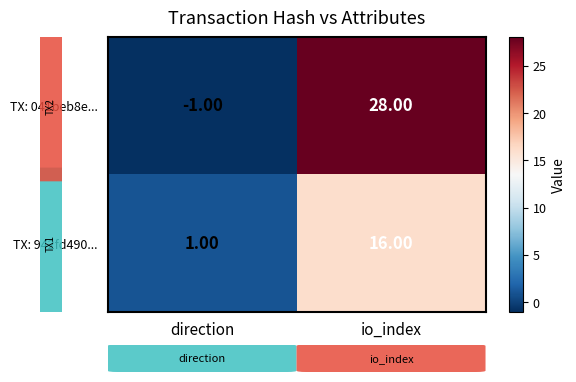

How many data points in TX: 942fd490... are less than 16?

1